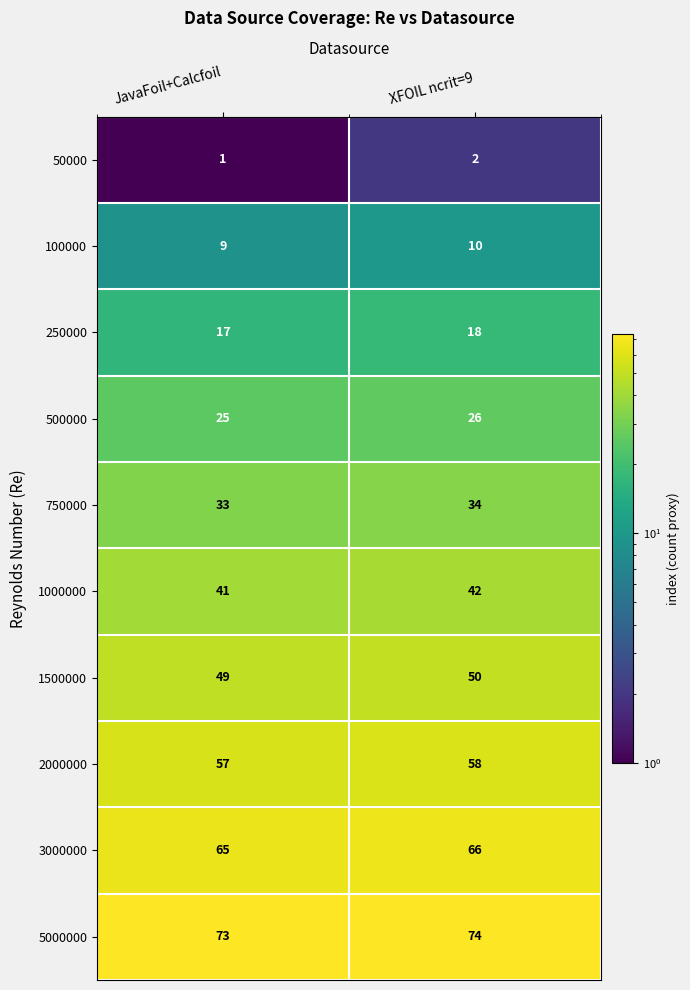

What is the sum of the 1500000 values at JavaFoil+Calcfoil and XFOIL ncrit=9?

99